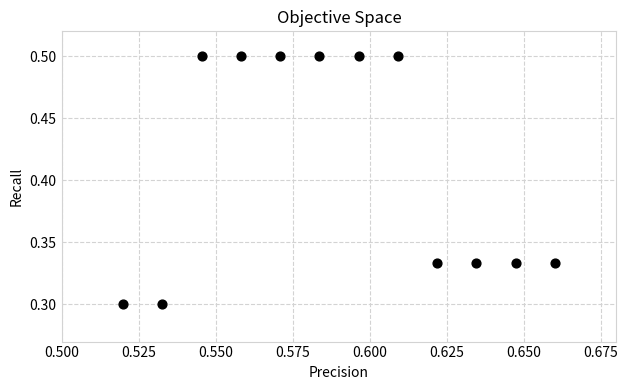

What is the average Y value?

0.4